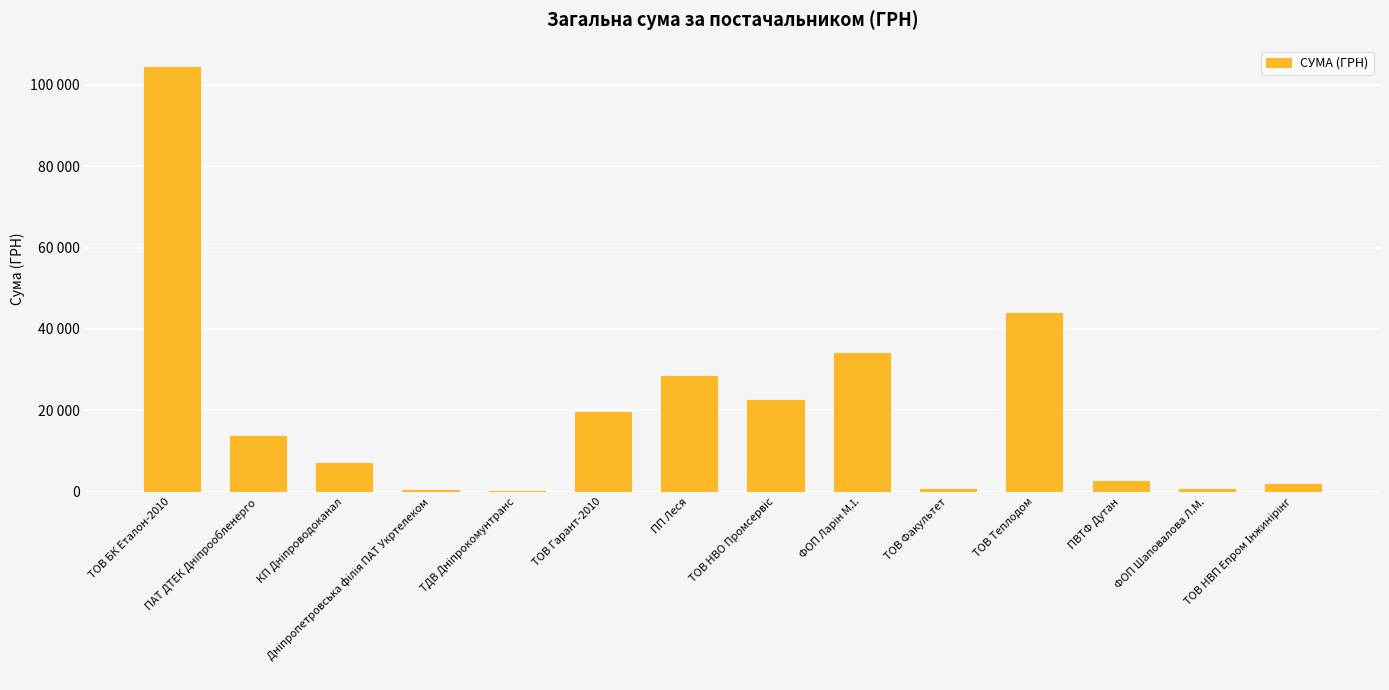

Rank the categories by value from lowest to highest.

ТДВ Дніпрокомунтранс, Дніпропетровська філія ПАТ Укртелеком, ТОВ Факультет, ФОП Шаповалова Л.М., ТОВ НВП Епром Інжинірінг, ПВТФ Дутан, КП Дніпроводоканал, ПАТ ДТЕК Дніпрообленерго, ТОВ Гарант-2010, ТОВ НВО Промсервіс, ПП Леся, ФОП Ларін М.І., ТОВ Теплодом, ТОВ БК Еталон-2010